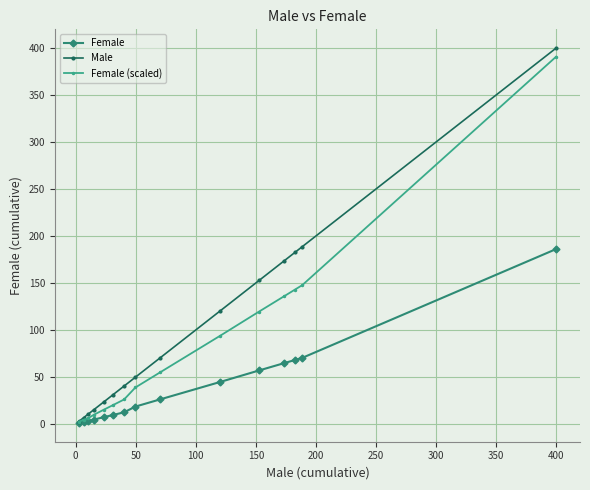

How many lines are shown in the chart?

3